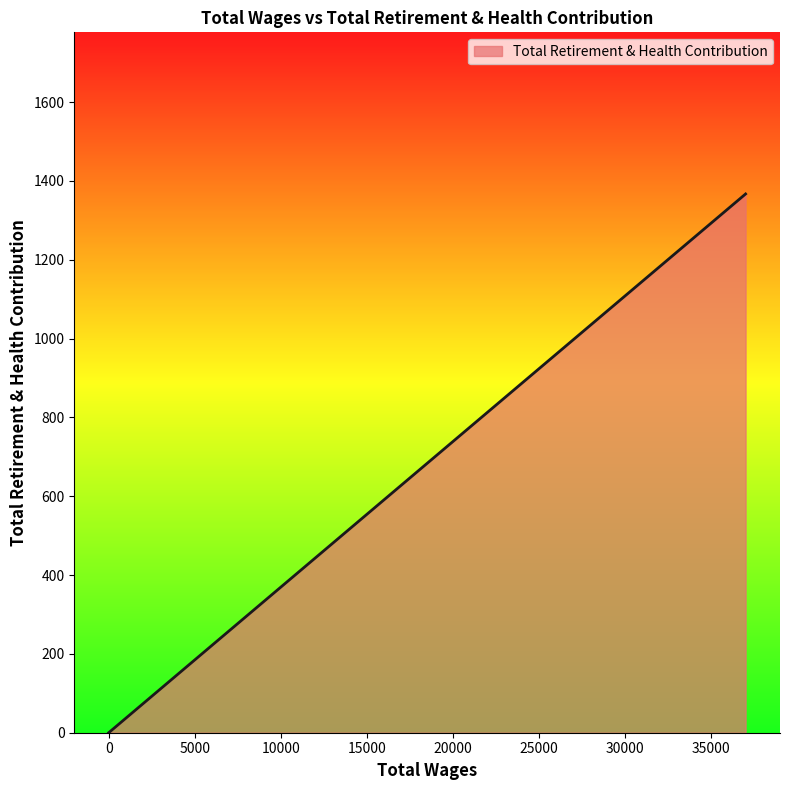

What is the difference between the maximum and minimum values?

1367